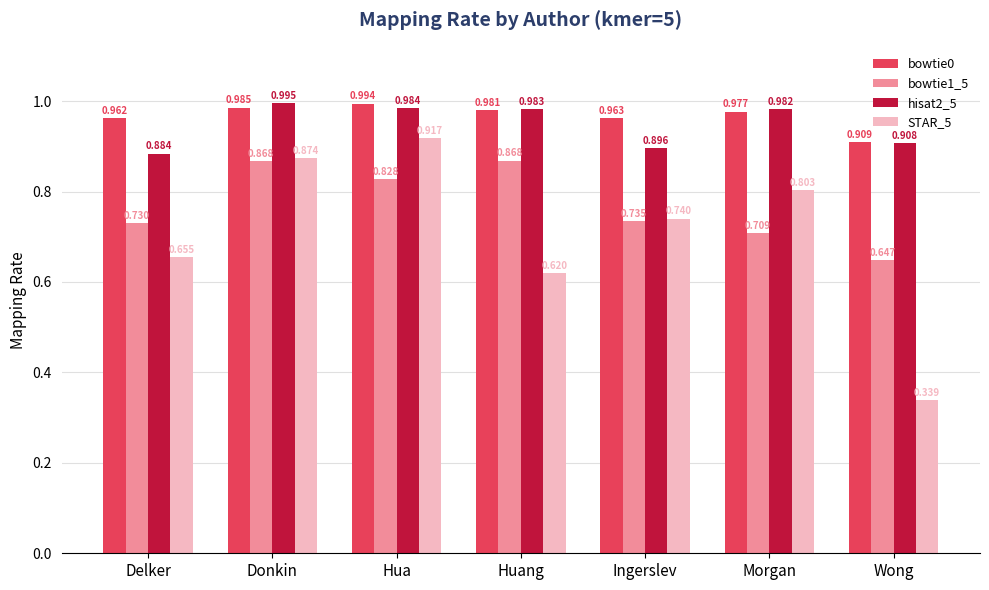

True or false: bowtie1_5 has a value of 1.1 at Ingerslev.

False